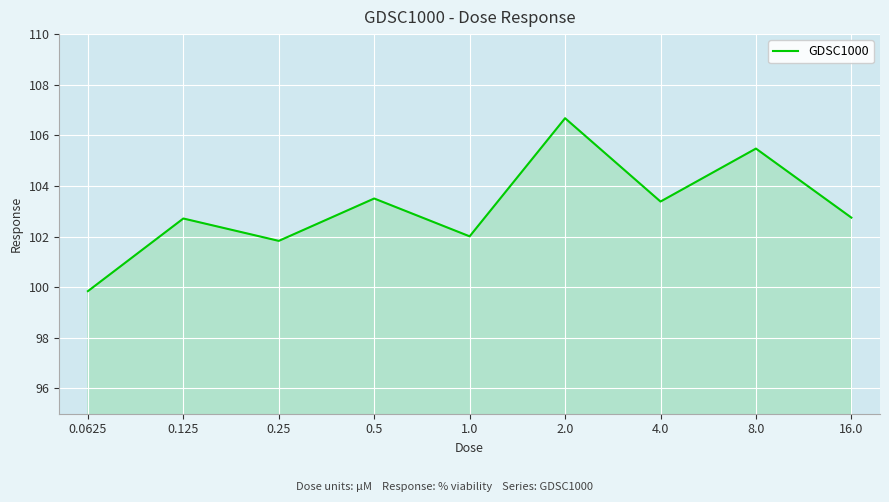

Approximately how many times larger is the value at 2.0 compared to 0.25?

1.0